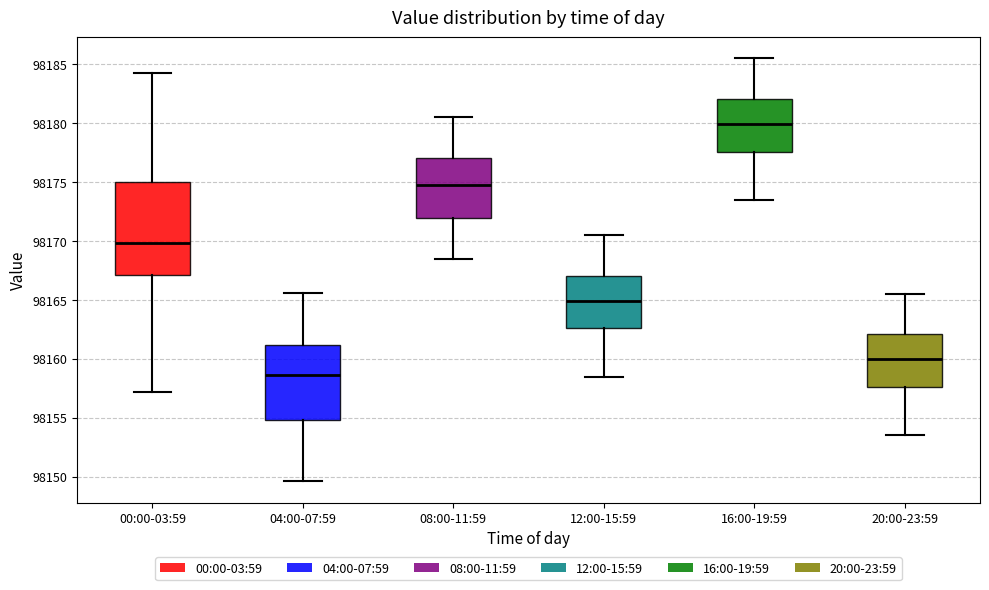

Which box has the lowest median line?

04:00-07:59